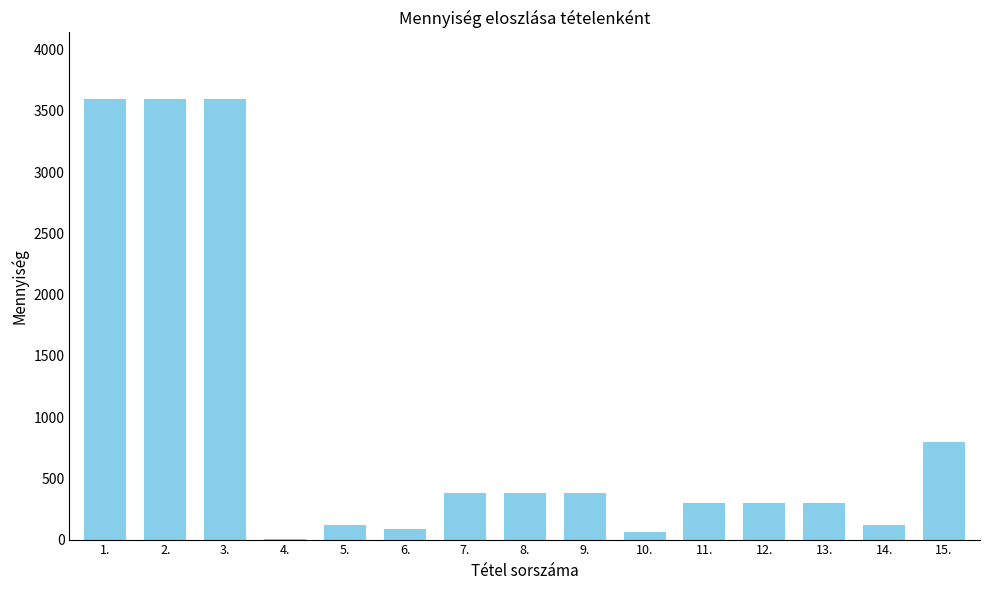

Reading left to right, list all the values displayed in this chart.

1.=3600.0	2.=3600.0	3.=3600.0	4.=5.0	5.=120.0	6.=84.5	7.=384.0	8.=384.0	9.=384.0	10.=65.0	11.=294.8	12.=294.8	13.=294.8	14.=120.0	15.=800.0